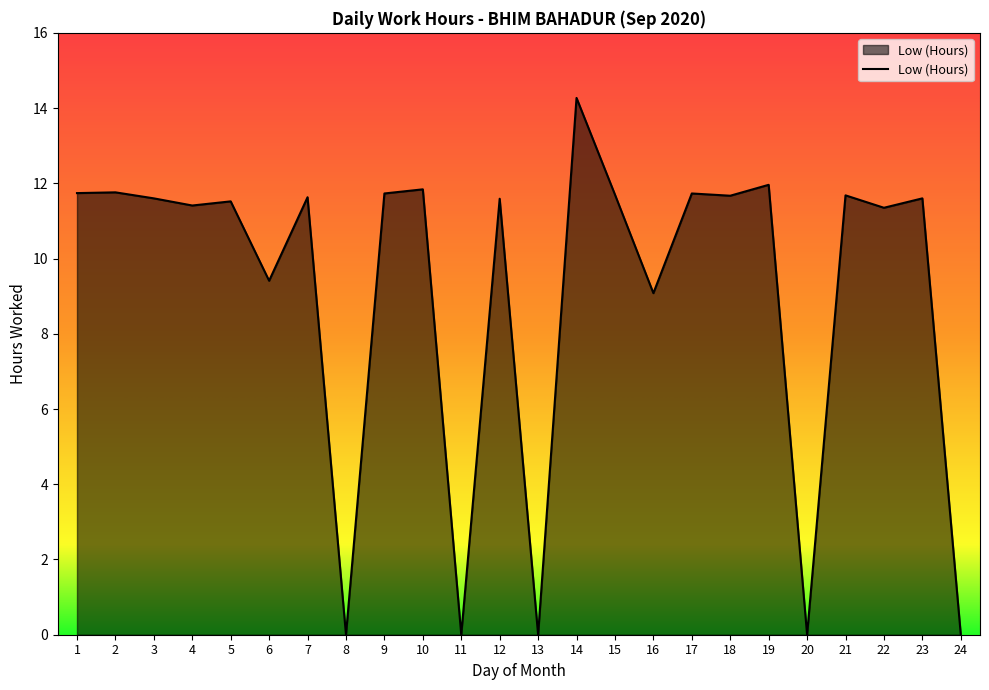

What is the difference between the maximum and minimum values?

14.3